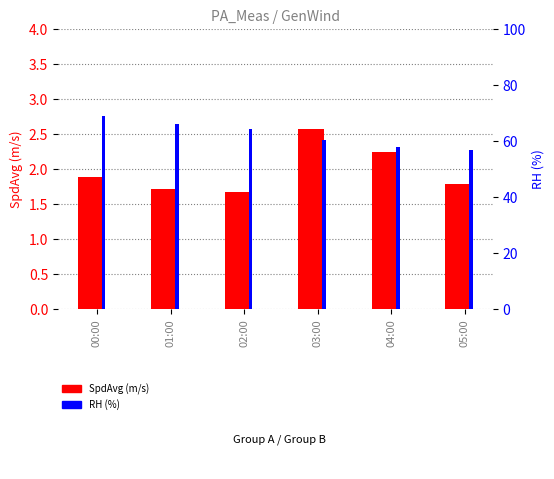

Count the number of data series in this chart.

2